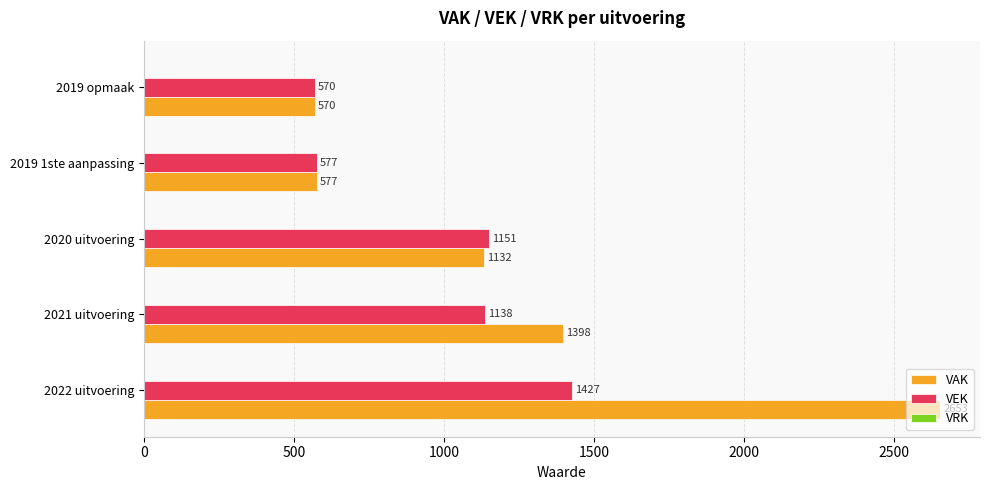

Which series has the largest total across all categories?

VAK